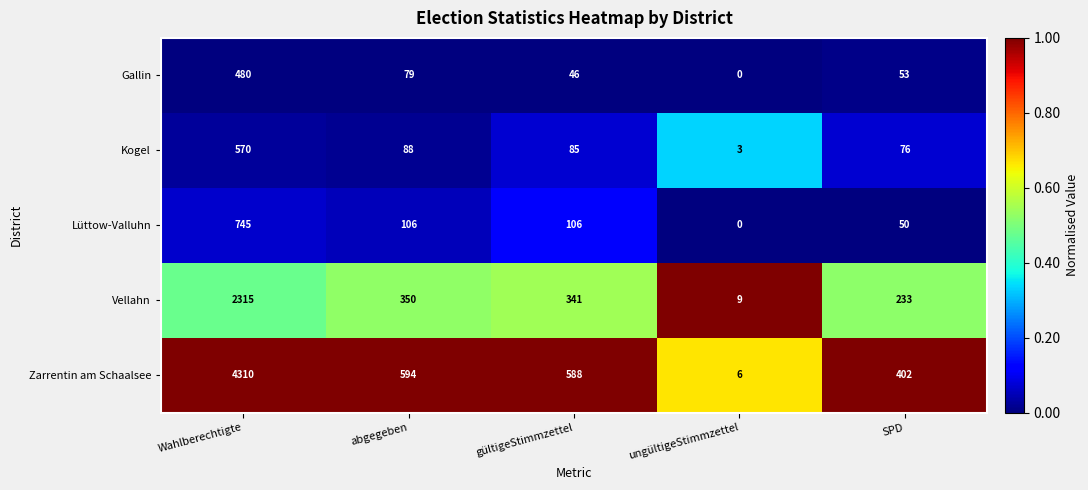

What is the difference between the maximum and minimum values in the Zarrentin am Schaalsee series?

4304